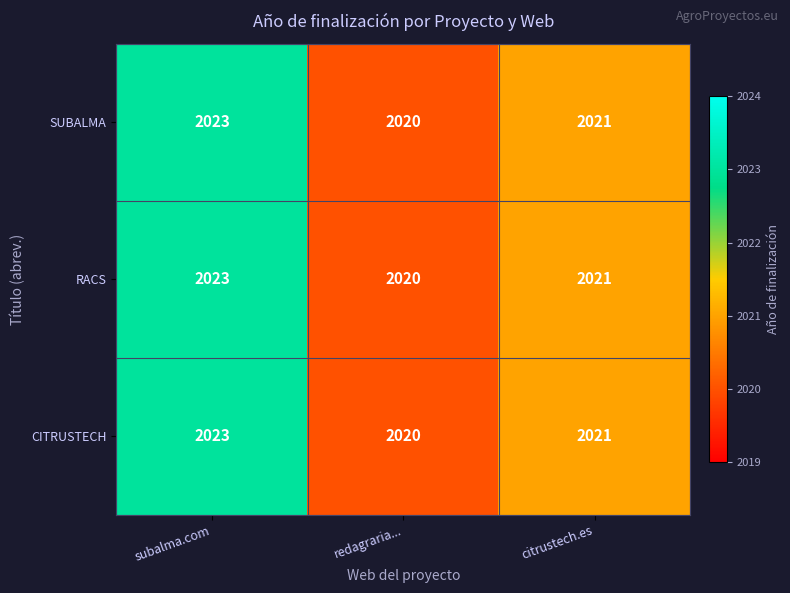

Which label corresponds to the largest value in the chart?

subalma.com